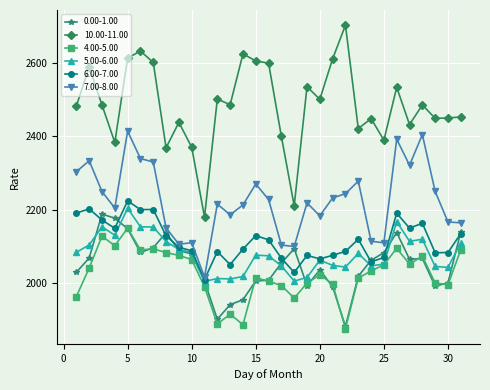

Which series has the largest range (max minus min)?

10.00-11.00